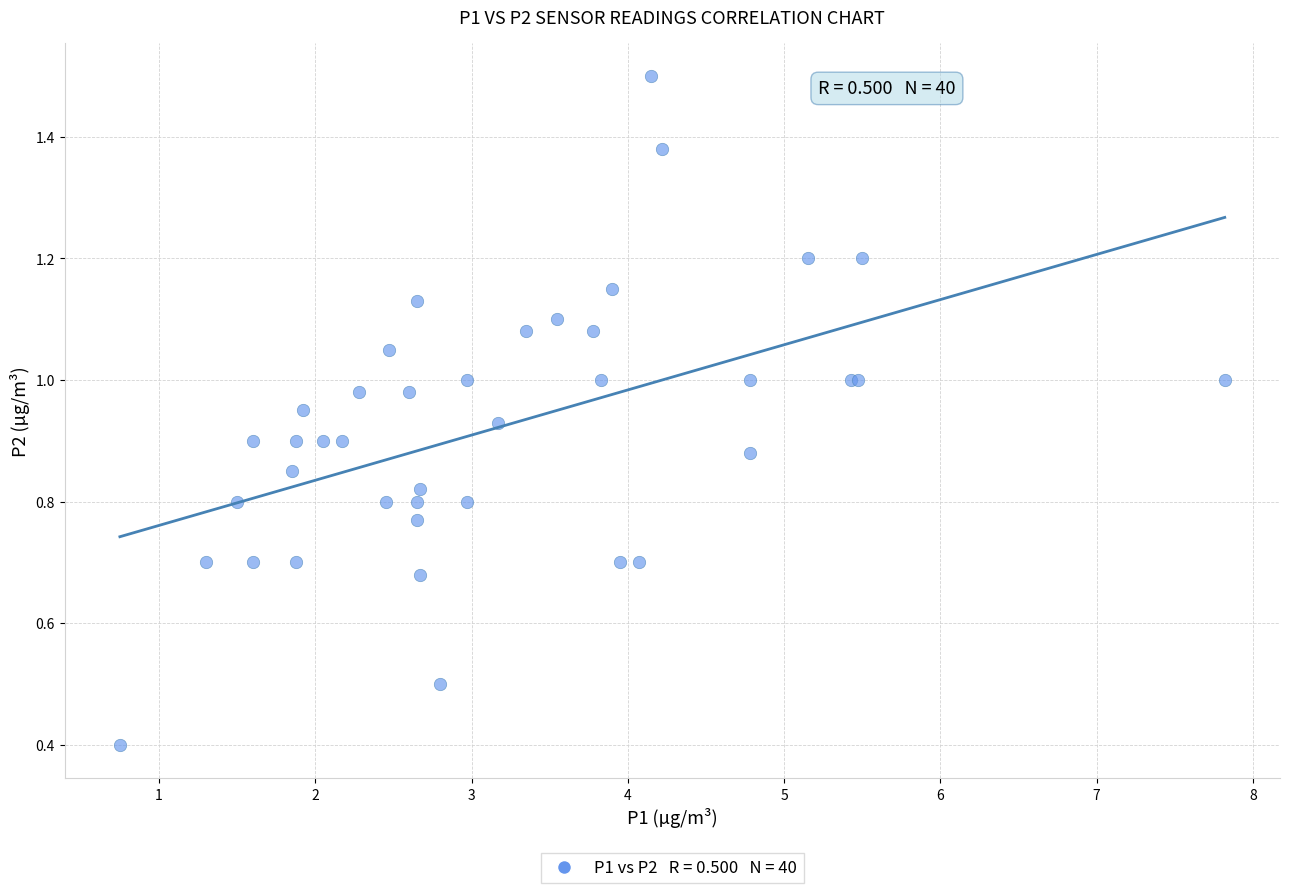

What Y value in the scatter plot is closest to 0?

0.4